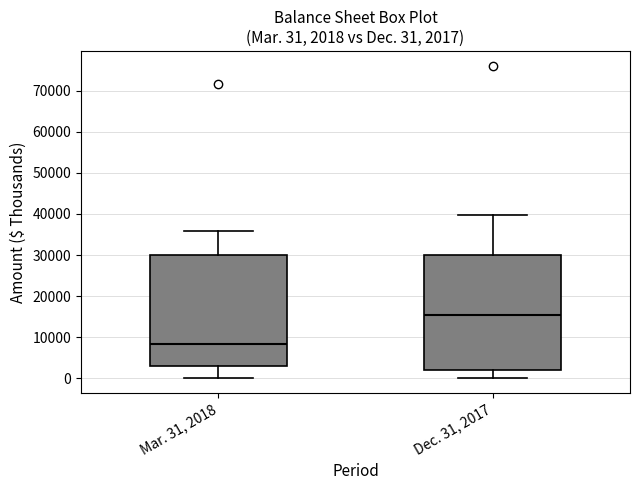

Which box's median line is the highest?

Dec. 31, 2017